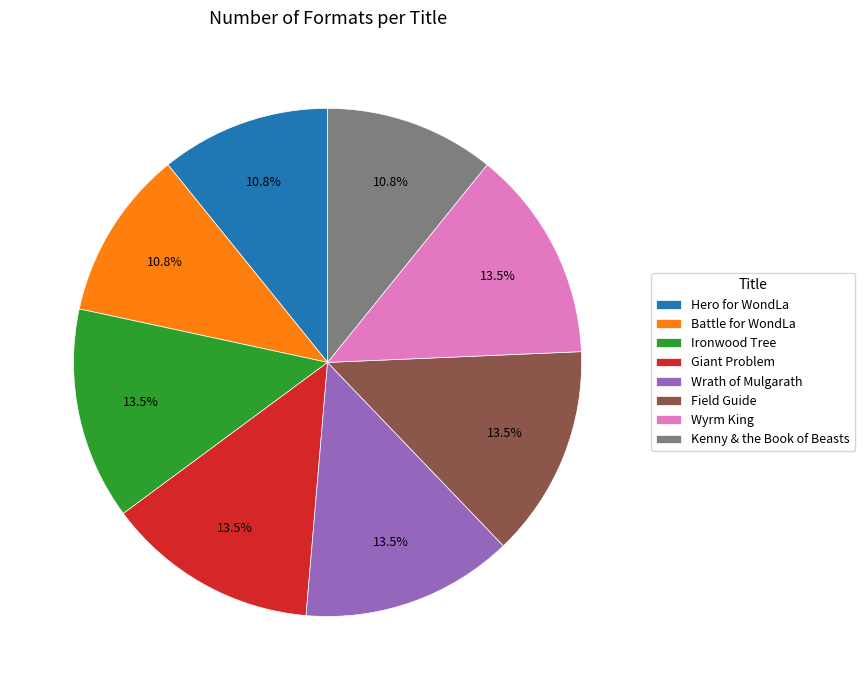

Is Wyrm King the majority of the pie?

No